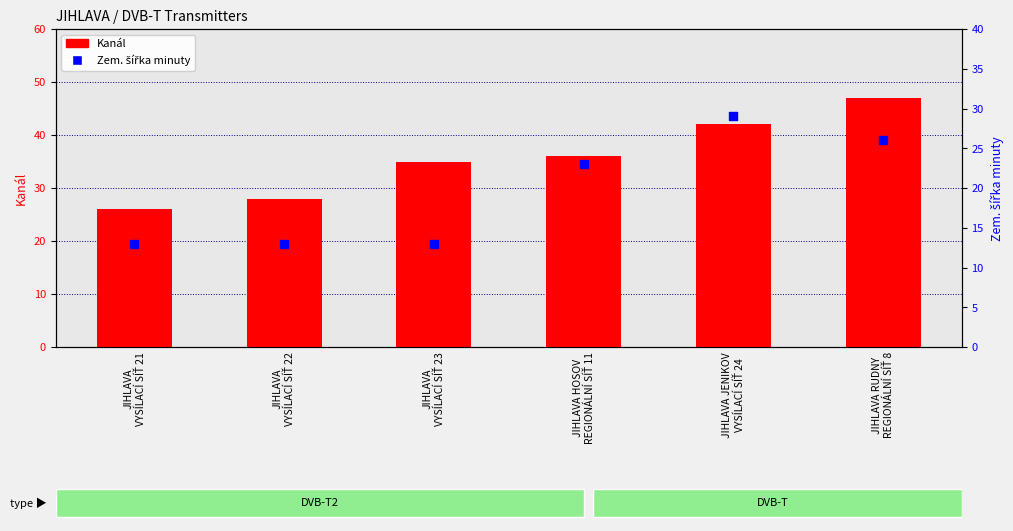

What are all the series names shown in the legend?

Kanál, Zem. šířka minuty